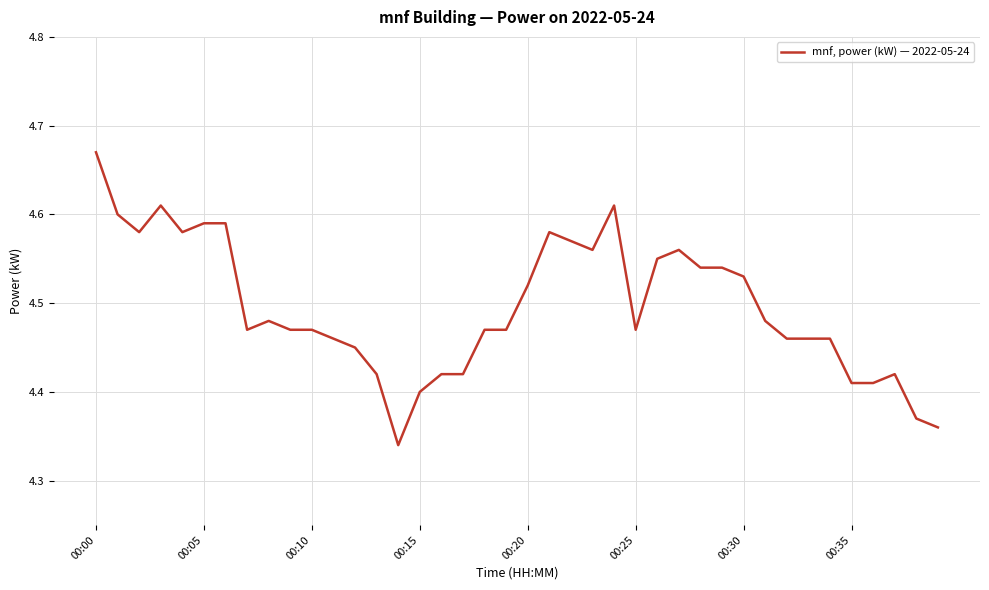

What is the difference between the maximum and minimum values?

0.3